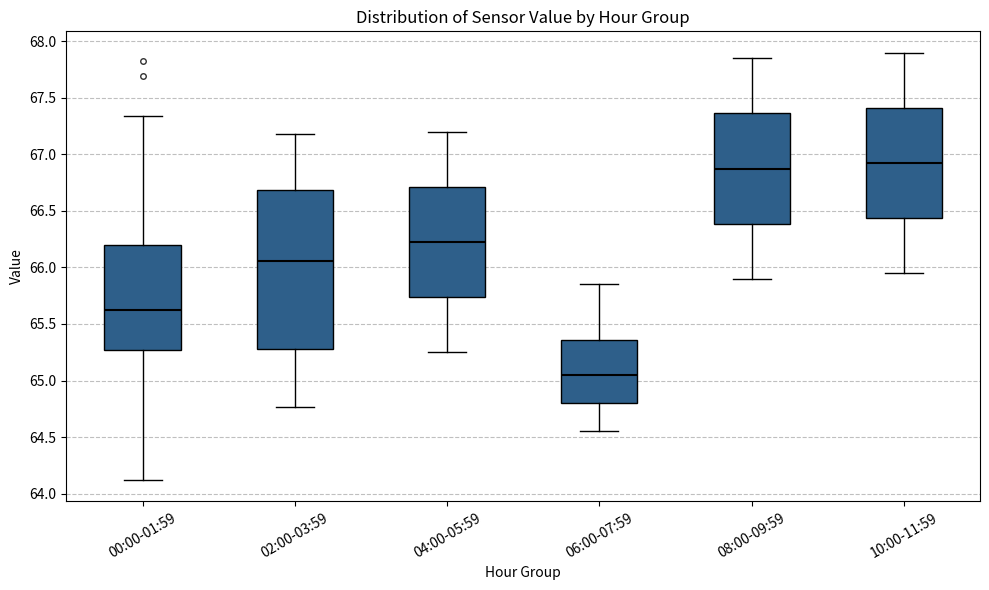

Reading left to right, transcribe this box plot: for each box, give where its median line is, the range the box spans, and where its two whiskers end, as read against the y-axis. The values are not printed on the chart, so give them approximately, as read against the axis.

00:00-01:59: median 65.65, box 65.25 to 66.20, whiskers 64.10 to 67.35
02:00-03:59: median 66.05, box 65.30 to 66.70, whiskers 64.75 to 67.20
04:00-05:59: median 66.25, box 65.75 to 66.70, whiskers 65.25 to 67.20
06:00-07:59: median 65.05, box 64.80 to 65.35, whiskers 64.55 to 65.85
08:00-09:59: median 66.90, box 66.40 to 67.35, whiskers 65.90 to 67.85
10:00-11:59: median 66.95, box 66.45 to 67.40, whiskers 65.95 to 67.90